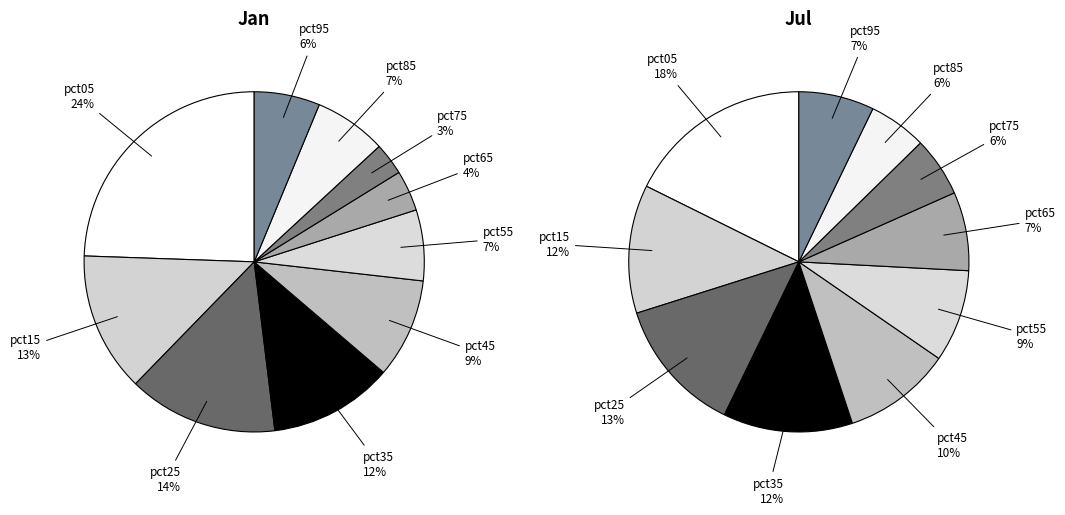

The 2 slice represents 14% of the pie. True or false?

True